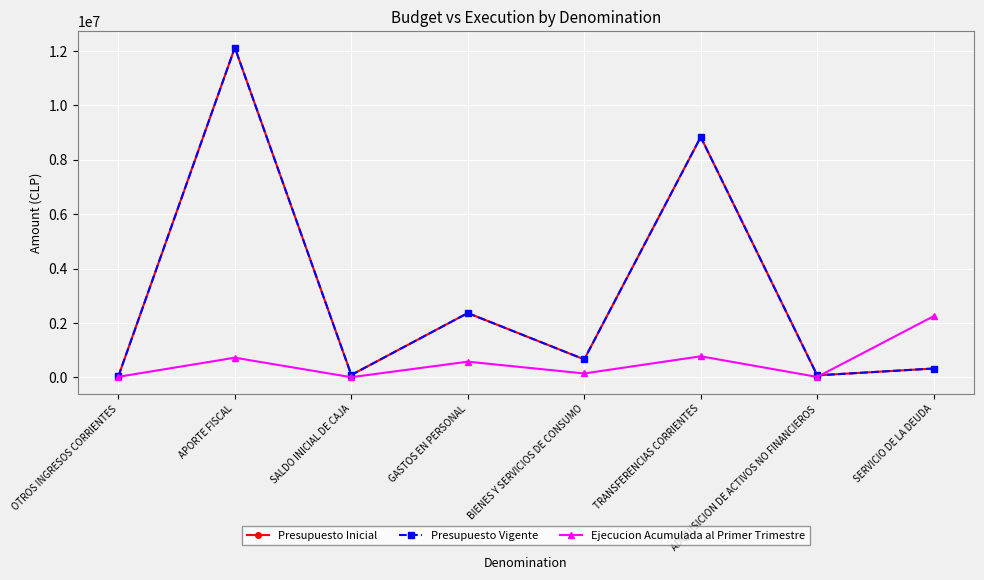

Does the chart have visible grid lines?

Yes